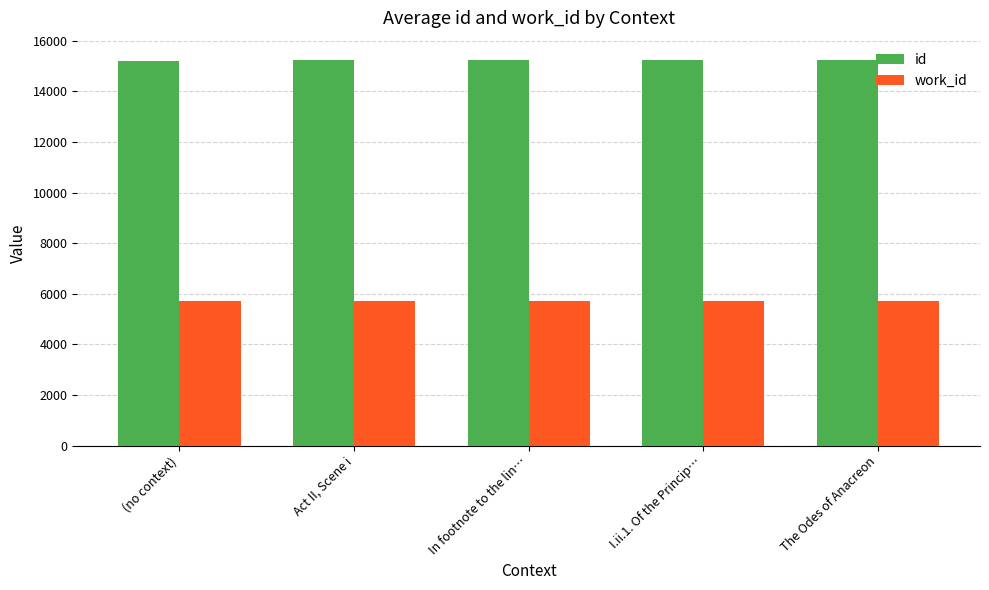

What is the difference between the maximum and minimum values in the id series?

28.4